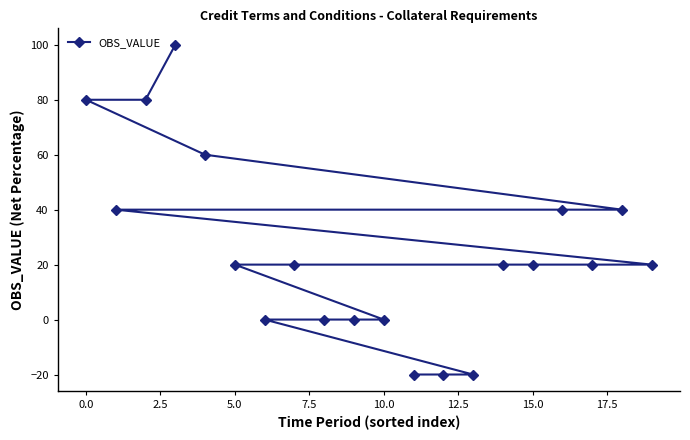

Reading right to left, extract all data points from this chart.

20	40	20	40	20	20	-20	-20	-20	0	0	0	20	0	20	60	100	80	40	80